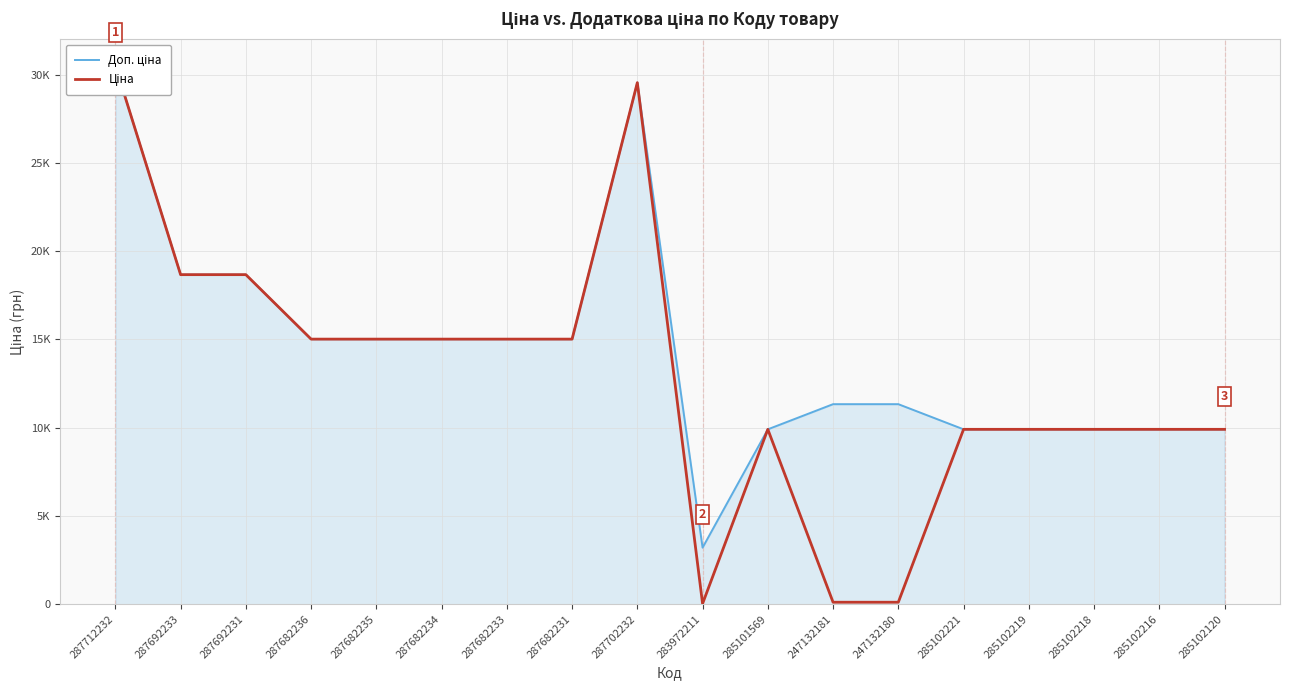

In Доп. ціна, how many points are lower than both neighbors (excluding endpoints)?

1